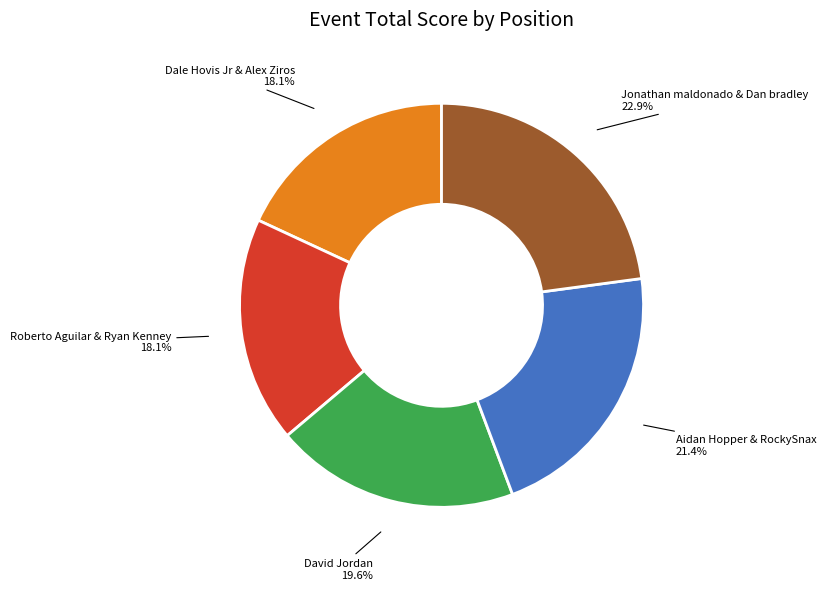

Does Dale Hovis Jr & Alex Ziros account for over 50% of the chart?

No